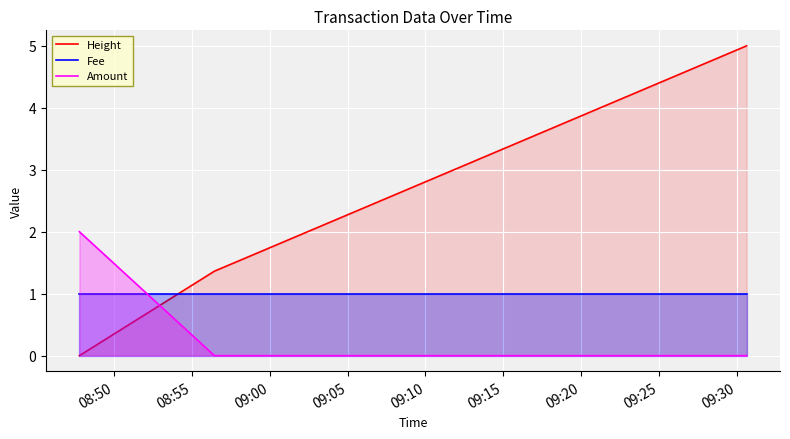

Which series has the largest total across all categories?

Height